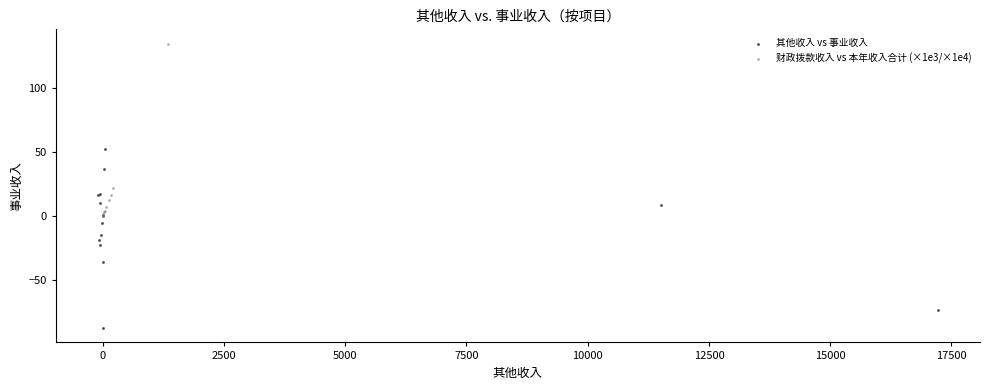

Which series reaches the minimum Y coordinate?

其他收入 vs 事业收入